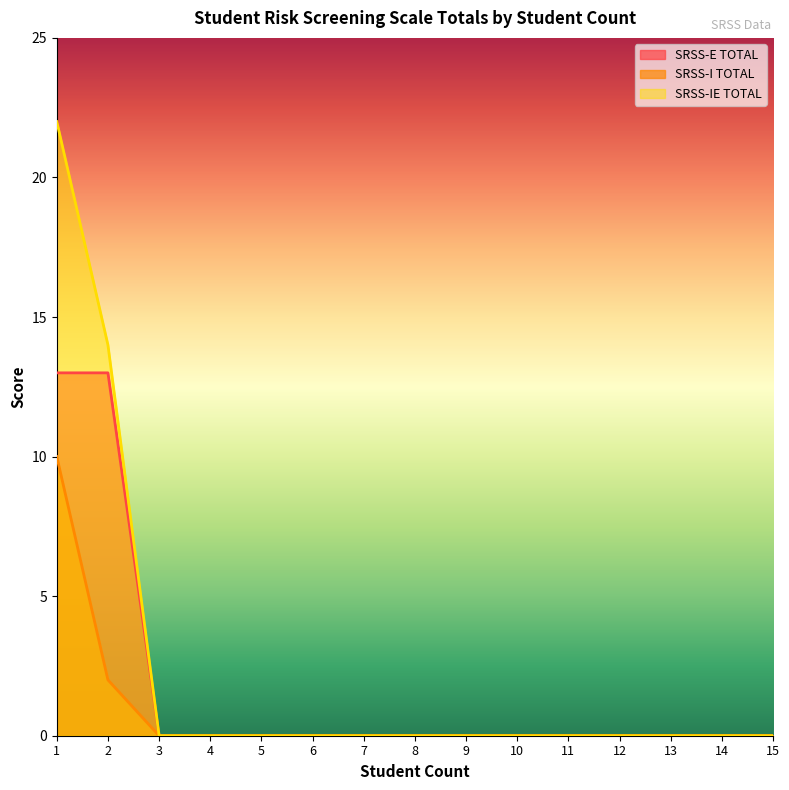

List the series in order of their overall mean, highest first.

SRSS-IE TOTAL, SRSS-E TOTAL, SRSS-I TOTAL